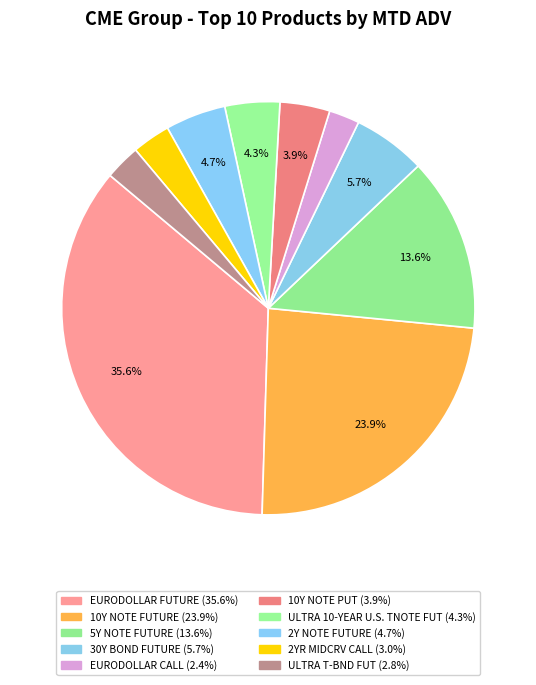

Does 10Y NOTE FUTURE represent more than half of the total?

No